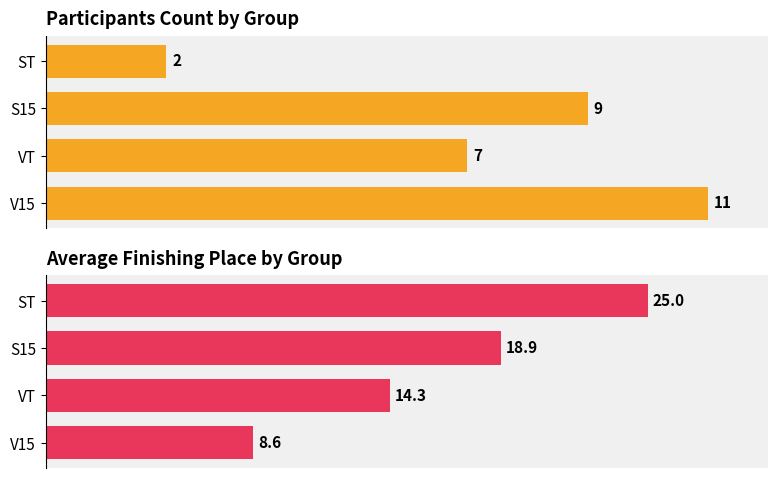

Which series has the largest range (max minus min)?

Avg Place